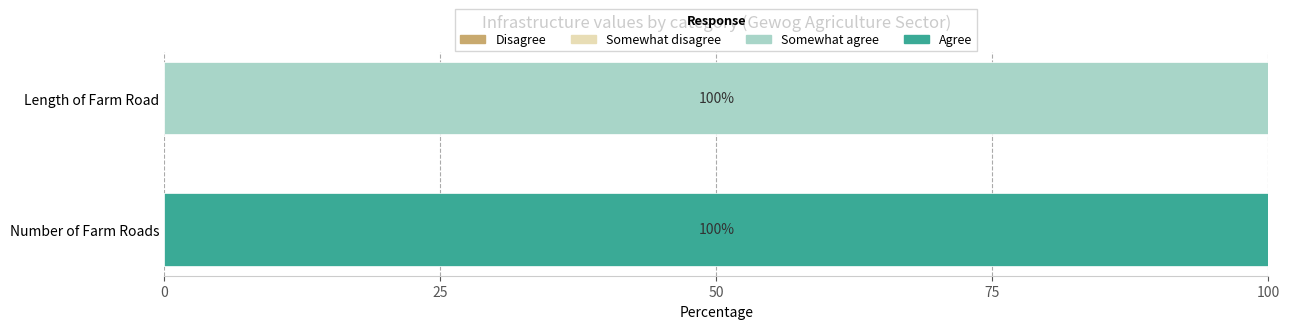

Which category has the highest value in the Somewhat agree series?

Length of Farm Road